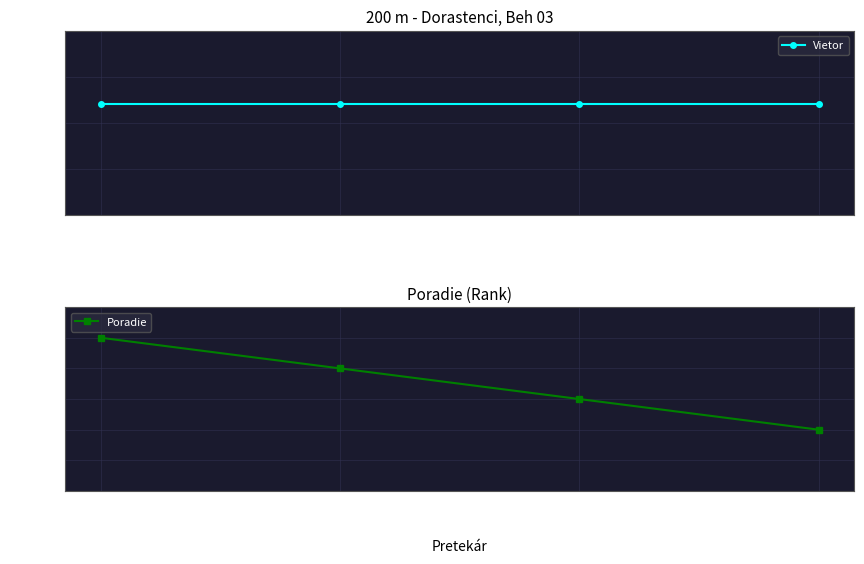

Reading left to right, list all the values displayed in this chart.

Vietor: Kalakay Daniel=-0.8	Cesnak Jakub=-0.8	Kundrát Jakub=-0.8	Švaro Benjamin=-0.8
Poradie: Kalakay Daniel=1.0	Cesnak Jakub=2.0	Kundrát Jakub=3.0	Švaro Benjamin=4.0